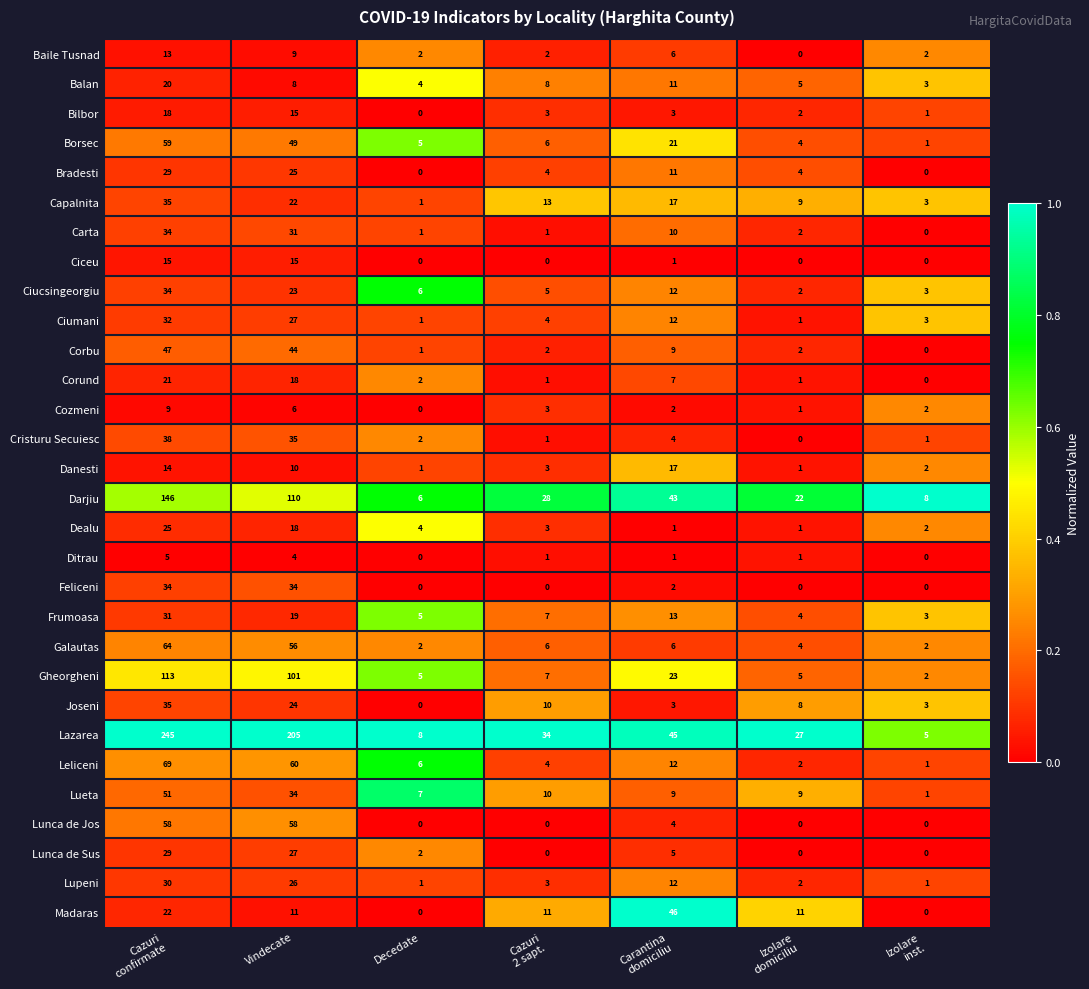

What is the difference between the maximum and minimum values in the Cristuru Secuiesc series?

38